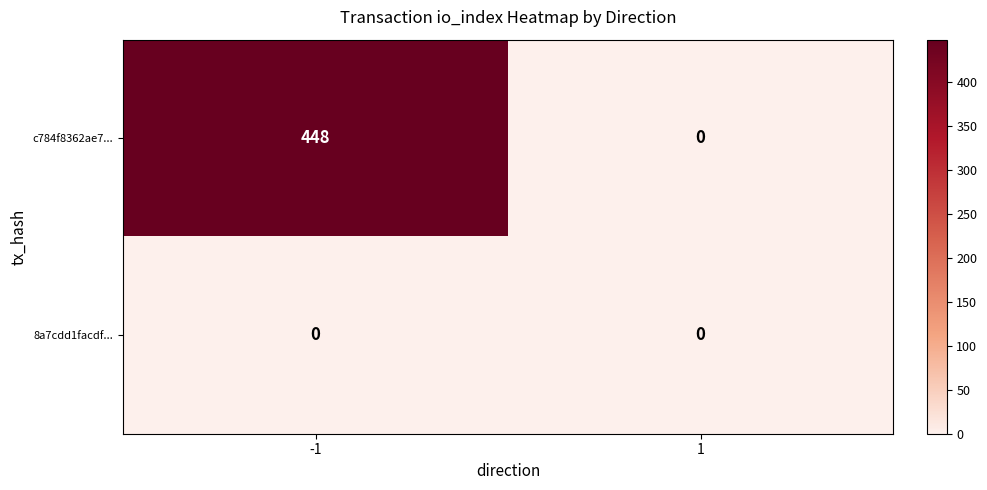

Rank the series by their maximum value, from highest to lowest.

c784f8362ae7..., 8a7cdd1facdf...